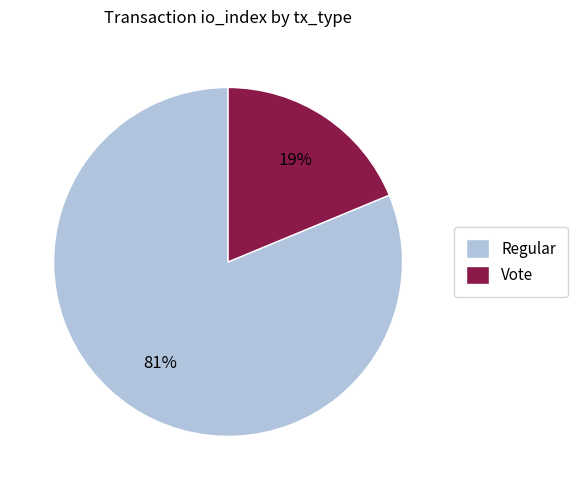

How many segments does this pie chart have?

2